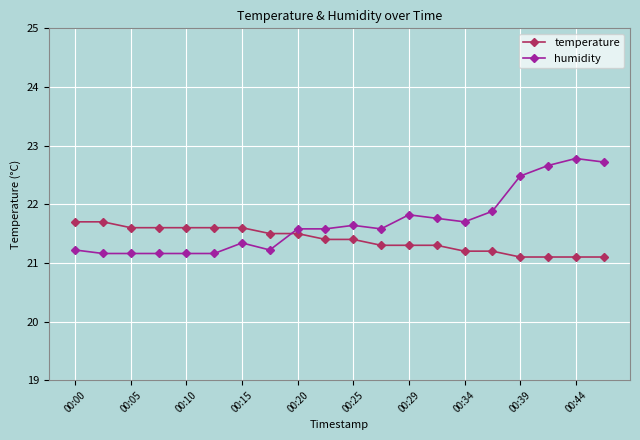

What is the sum of all temperature values?

427.9